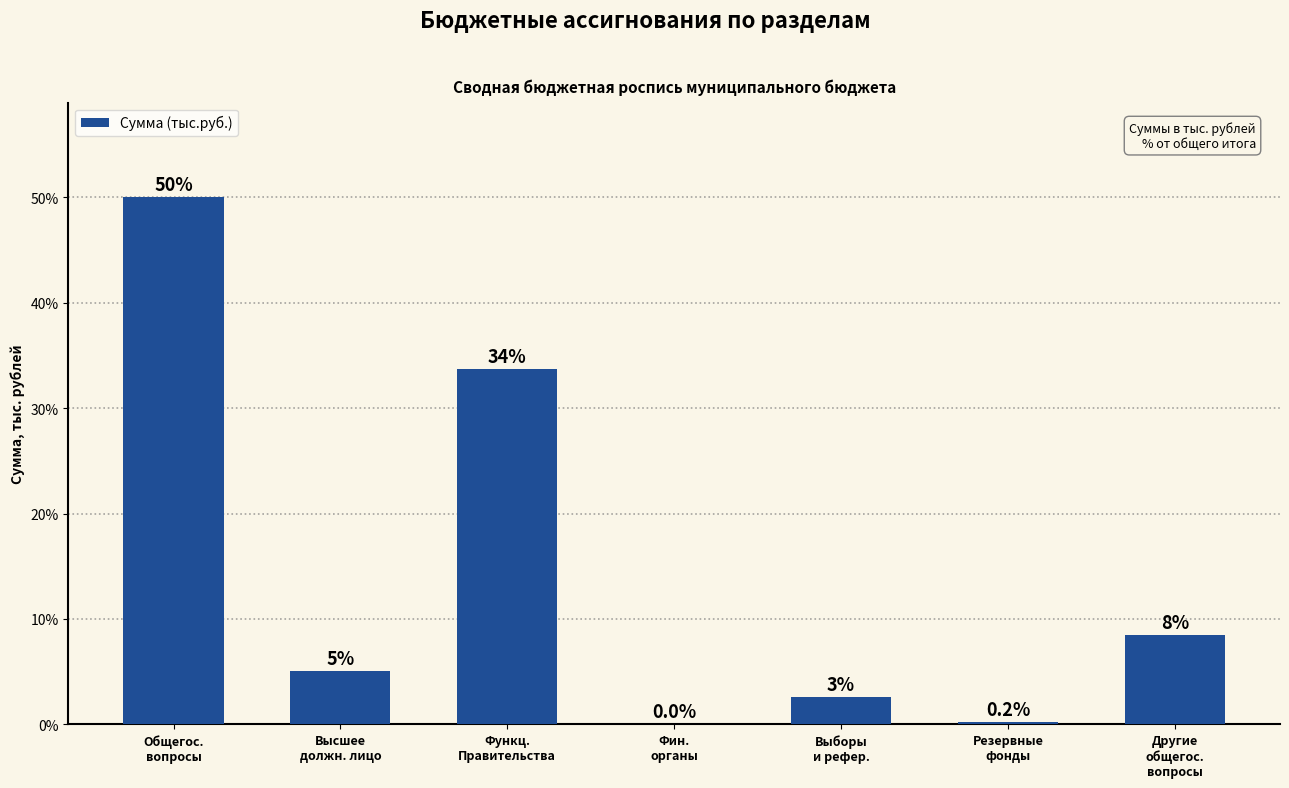

What is the maximum value shown in the chart?

50.0